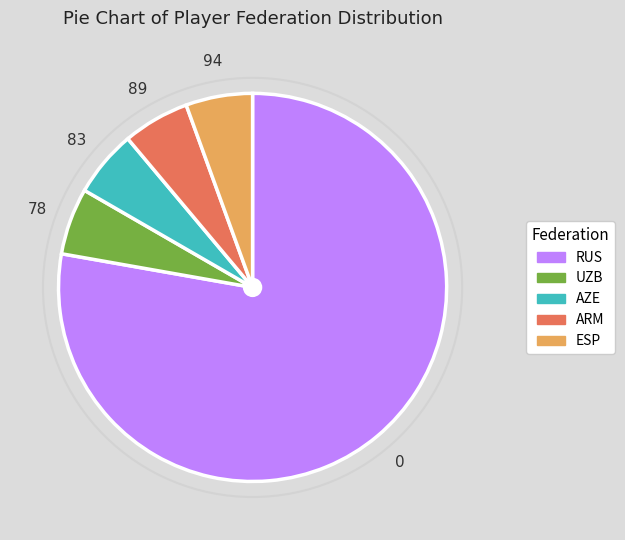

Is there any slice that represents more than half of the pie?

Yes